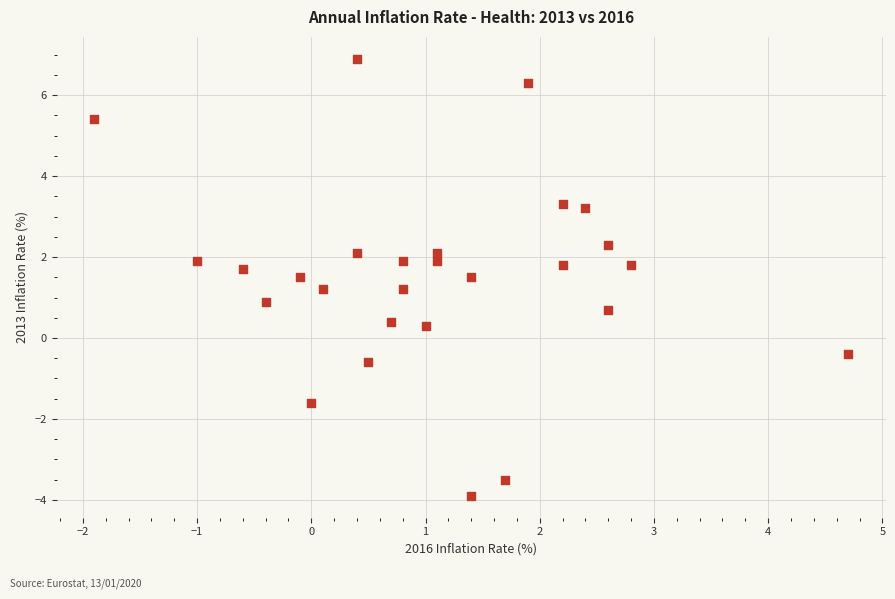

What is the range of X values (max minus min)?

6.6